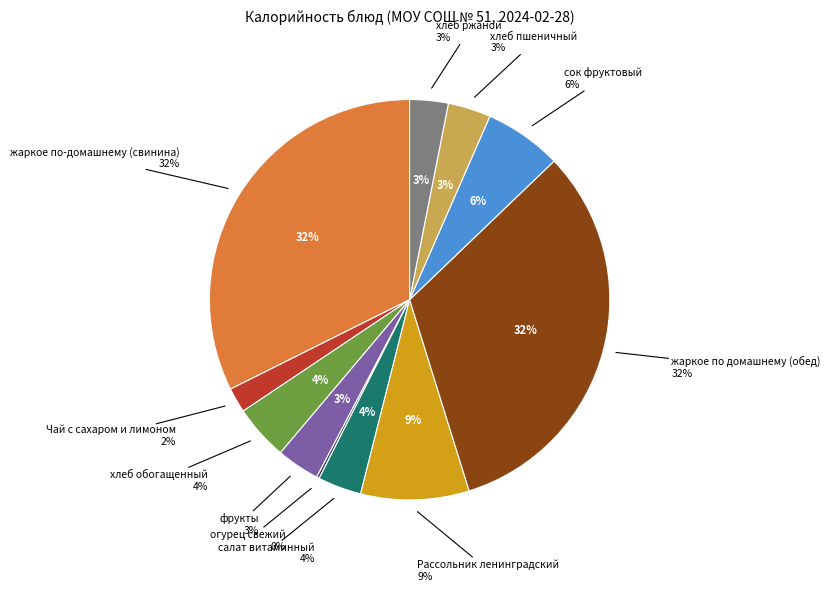

True or false: Рассольник ленинградский accounts for 1% of the total.

False